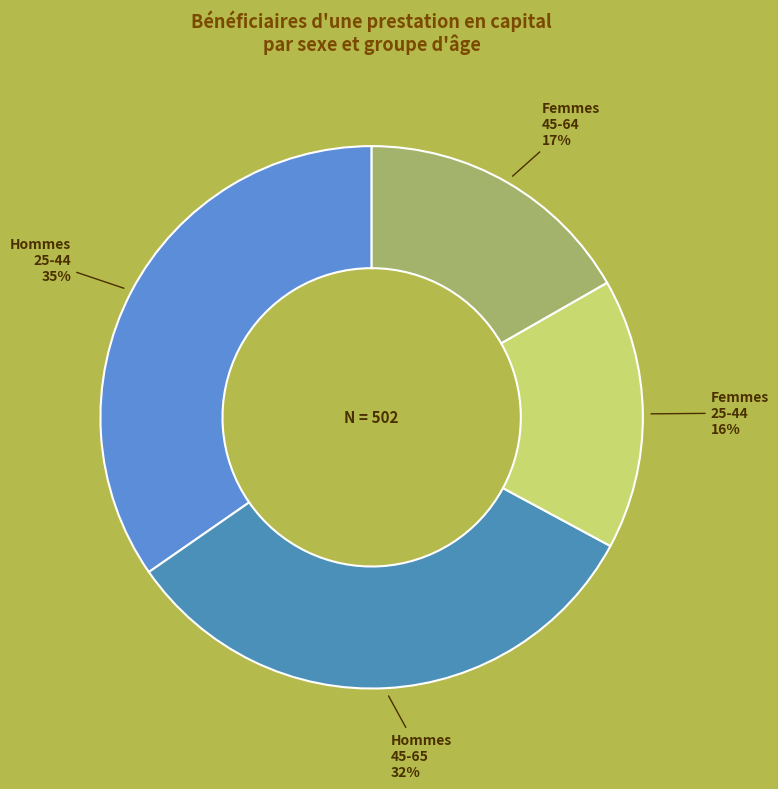

To the nearest percent, what is the difference between the largest and smallest slice percentages?

19%